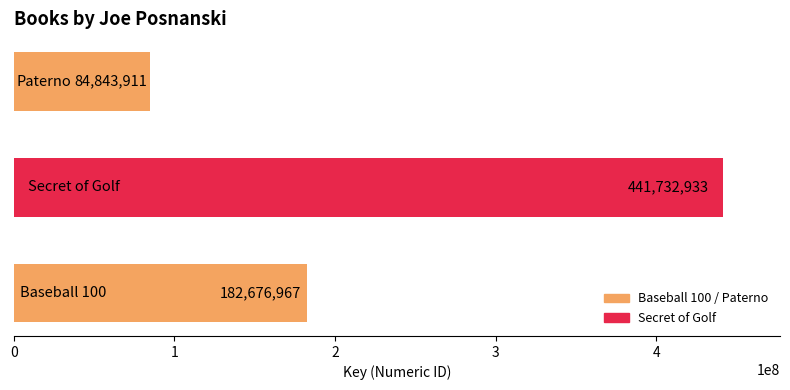

Reading bottom to top, list all the values displayed in this chart.

182676967	441732933	84843911